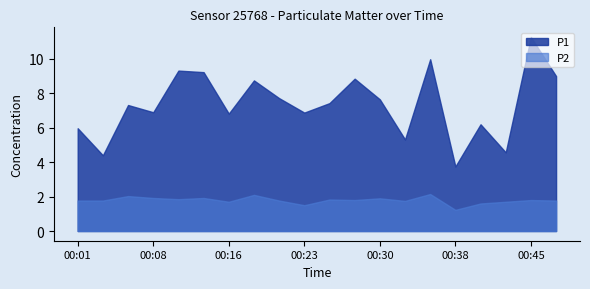

How many lines are shown in the chart?

2